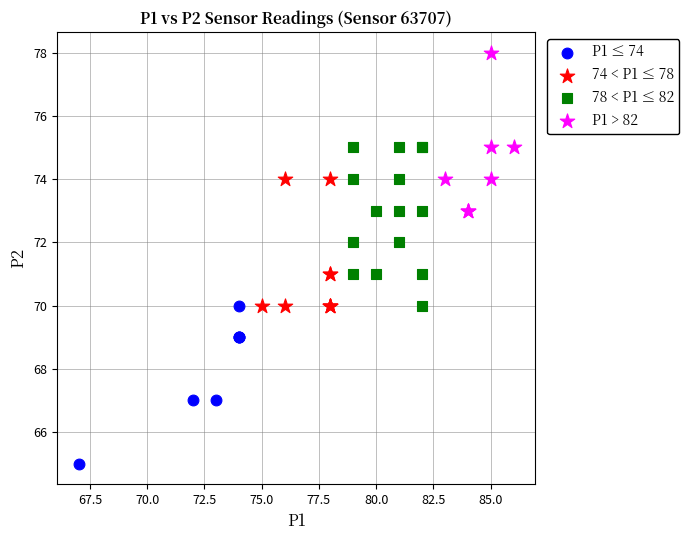

Which series contains the highest Y value?

P1 > 82